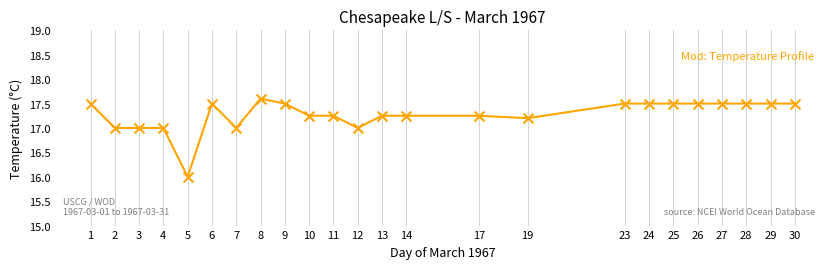

What is the range of Y values (max minus min)?

1.6